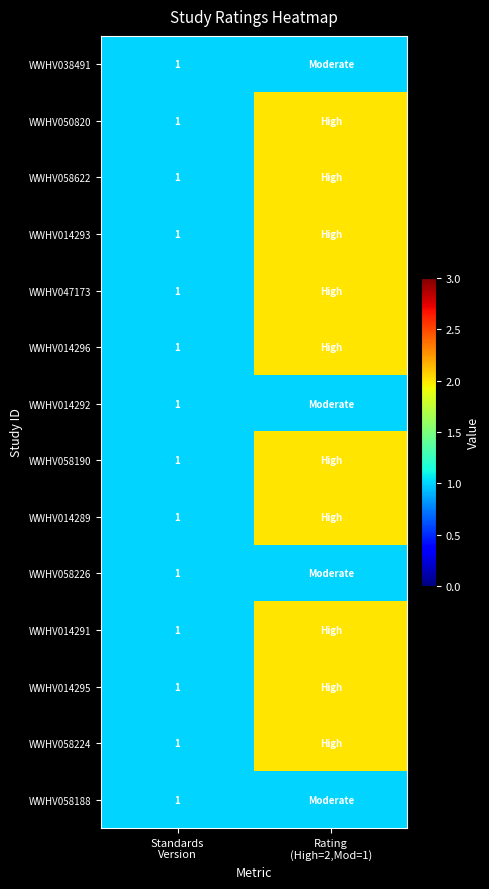

What is the total value across all series at Standards
Version?

14